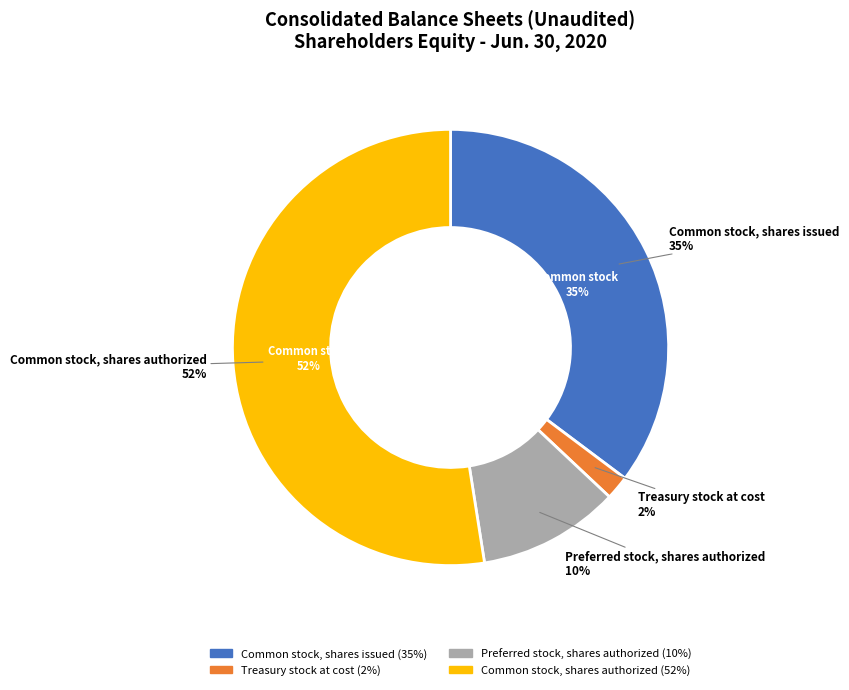

What percentage is the Treasury stock at cost slice, to the nearest percent?

2%